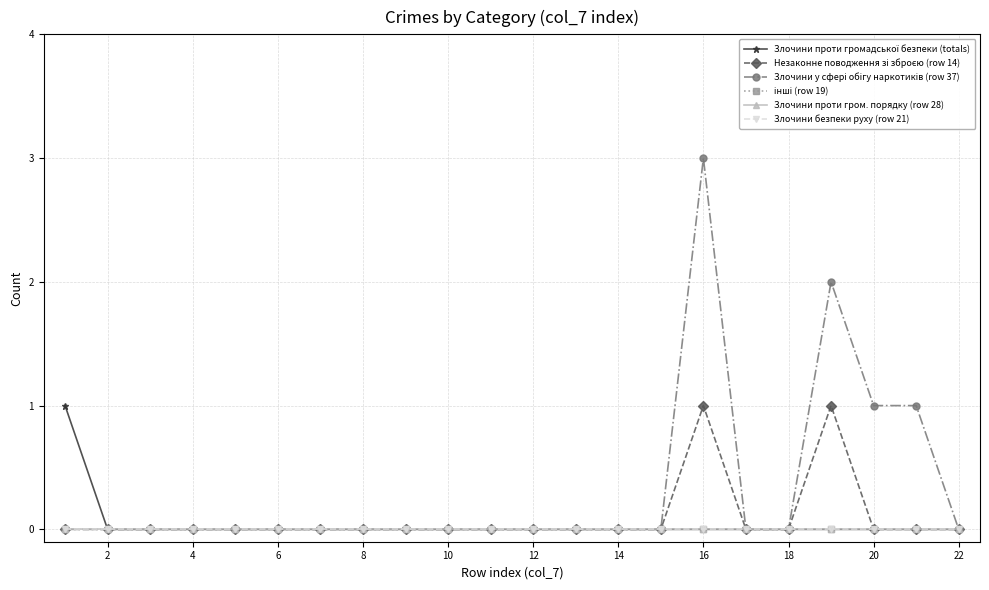

Does the chart have visible grid lines?

Yes